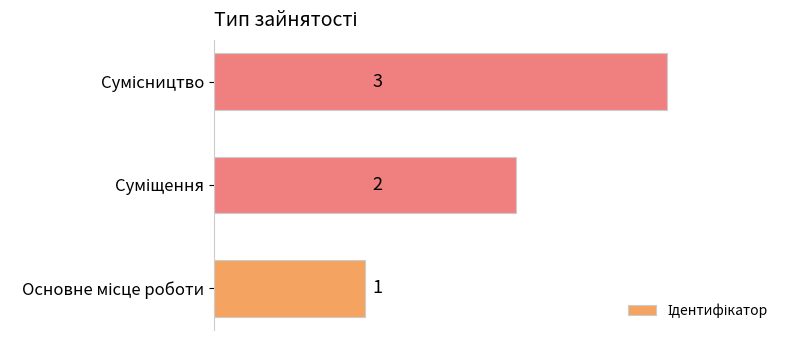

What is the difference between the second highest and minimum values?

1